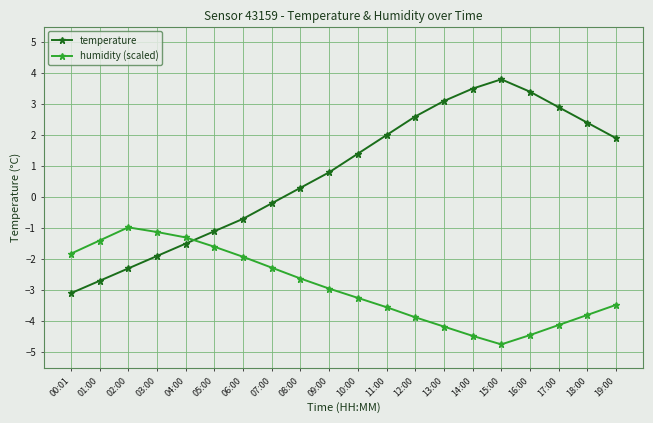

True or false: humidity (scaled) has a value of -3.9 at 12:00.

True